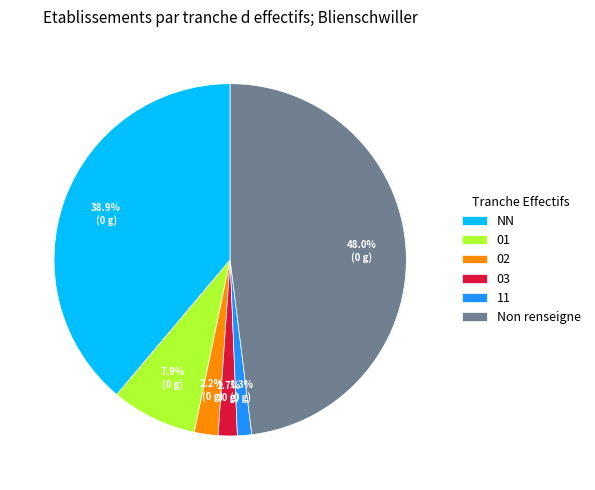

What is the total percentage of Non renseigne and 02?

50.2%